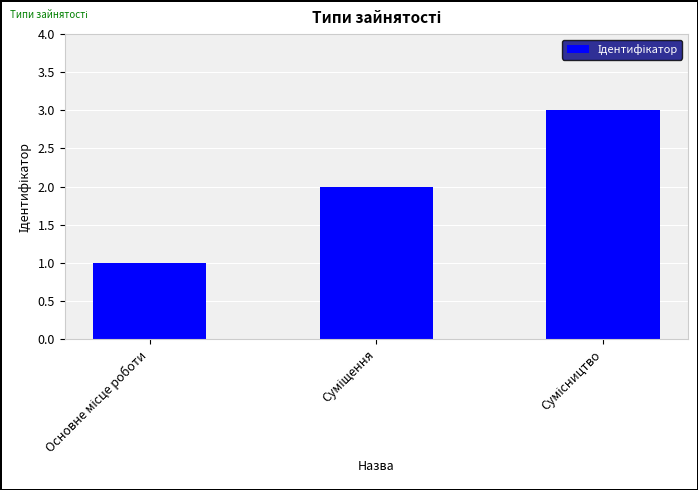

What is the sum of all values?

6